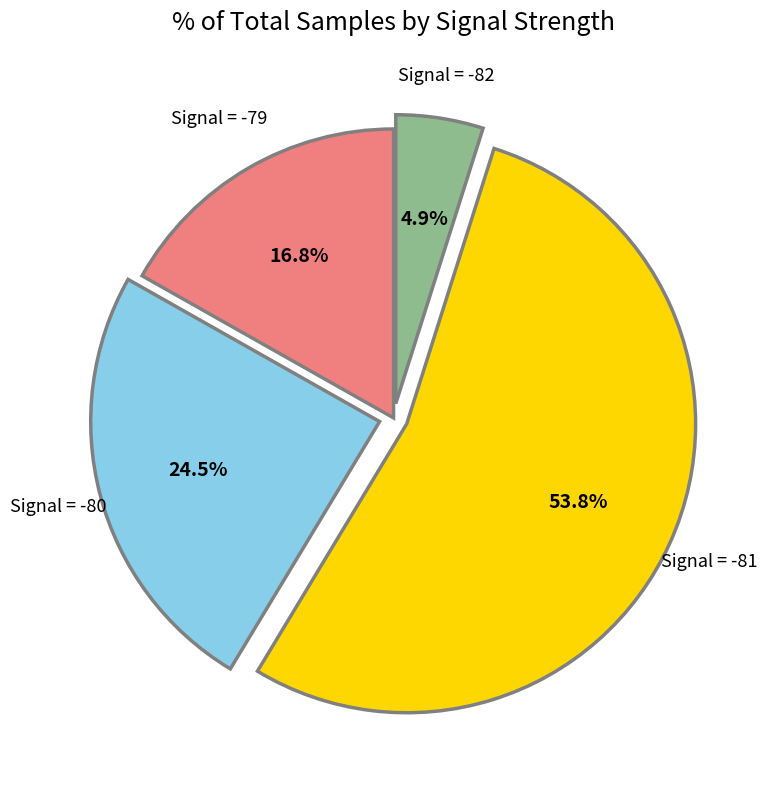

Does any single category account for the majority?

Yes